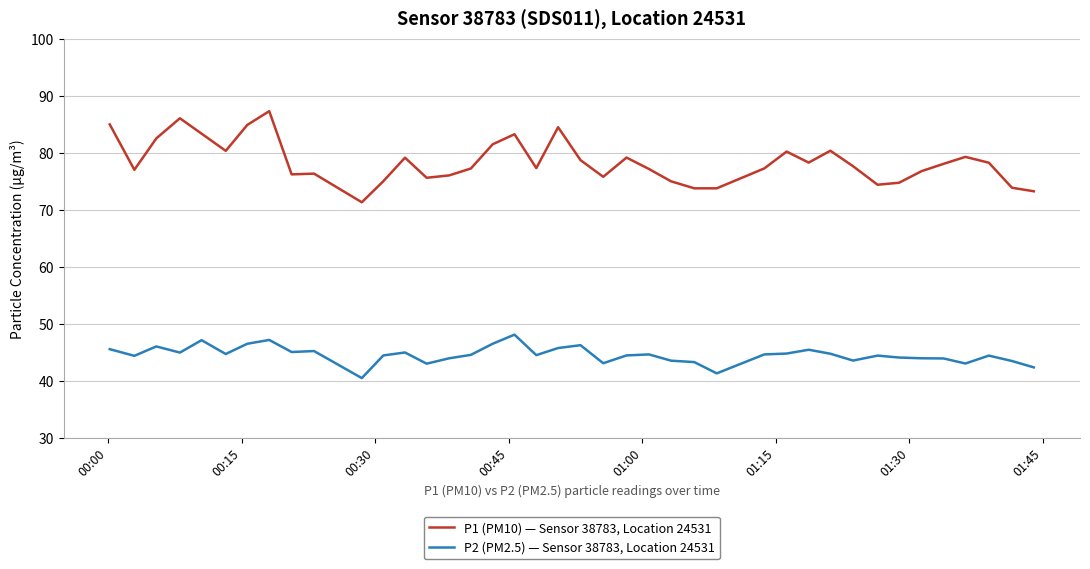

True or false: P2 (PM2.5) — Sensor 38783, Location 24531 and P1 (PM10) — Sensor 38783, Location 24531 cross at least once.

False